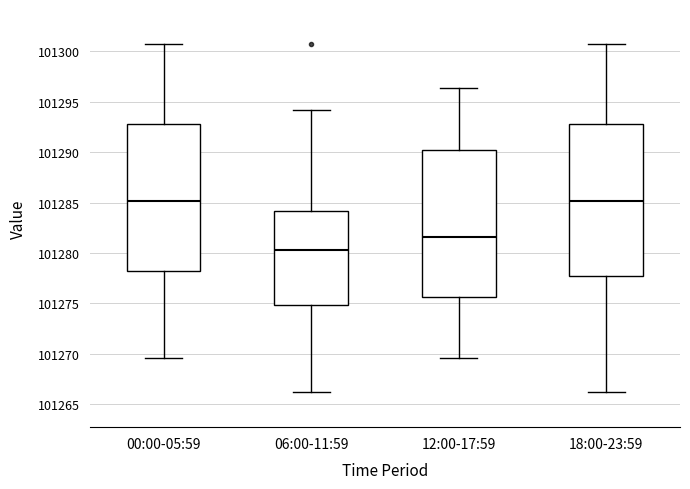

Where does the lower whisker of the box for 18:00-23:59 end on the y-axis? The values are not printed on the chart, so give them approximately, as read against the axis.

101266.0